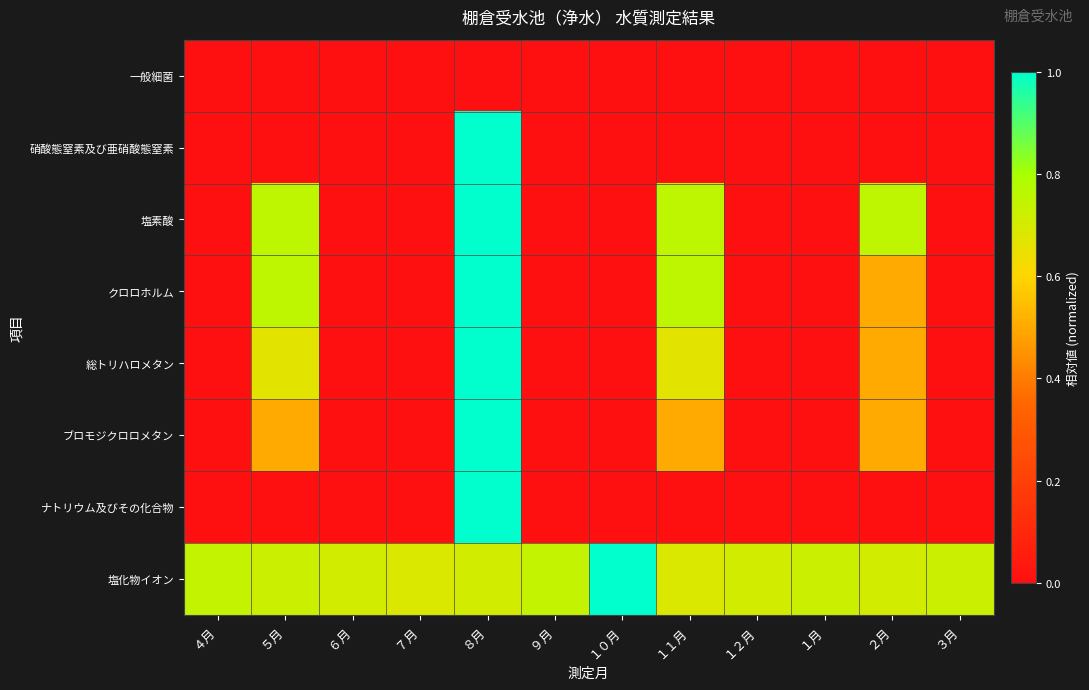

Which label corresponds to the smallest value in the chart?

４月